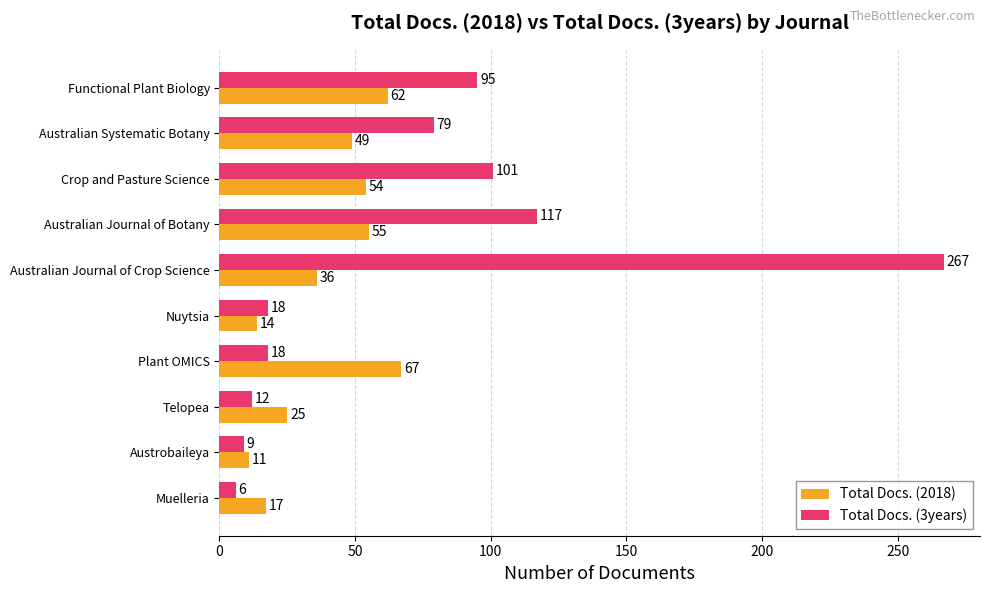

What is the sum of all Total Docs. (3years) values?

722